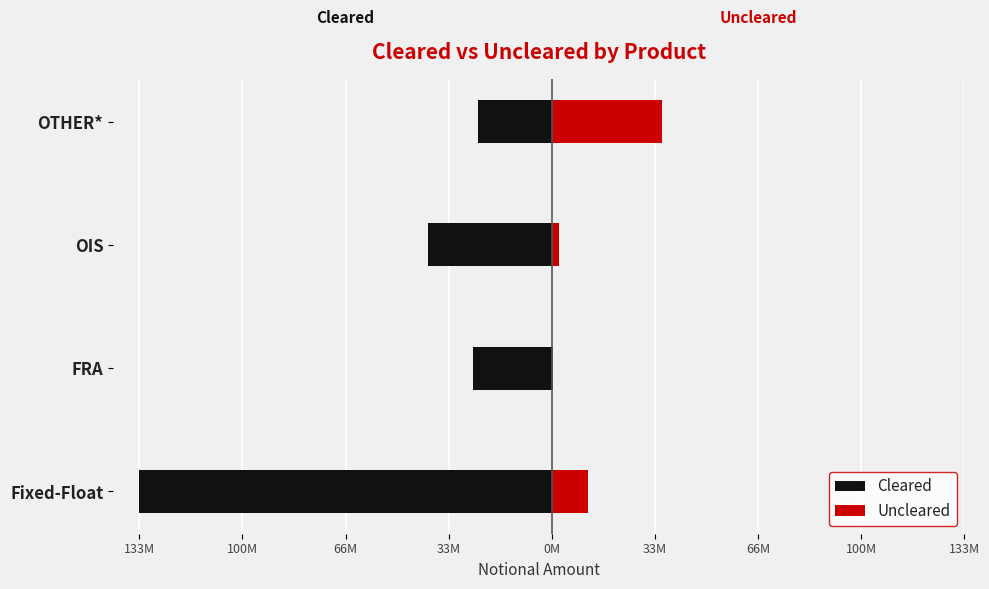

Reading left to right, transcribe all the data shown in this chart.

Cleared: -133759337	-25483078	-40127590	-23819582
Uncleared: 11806990	272254	2325106	35624733